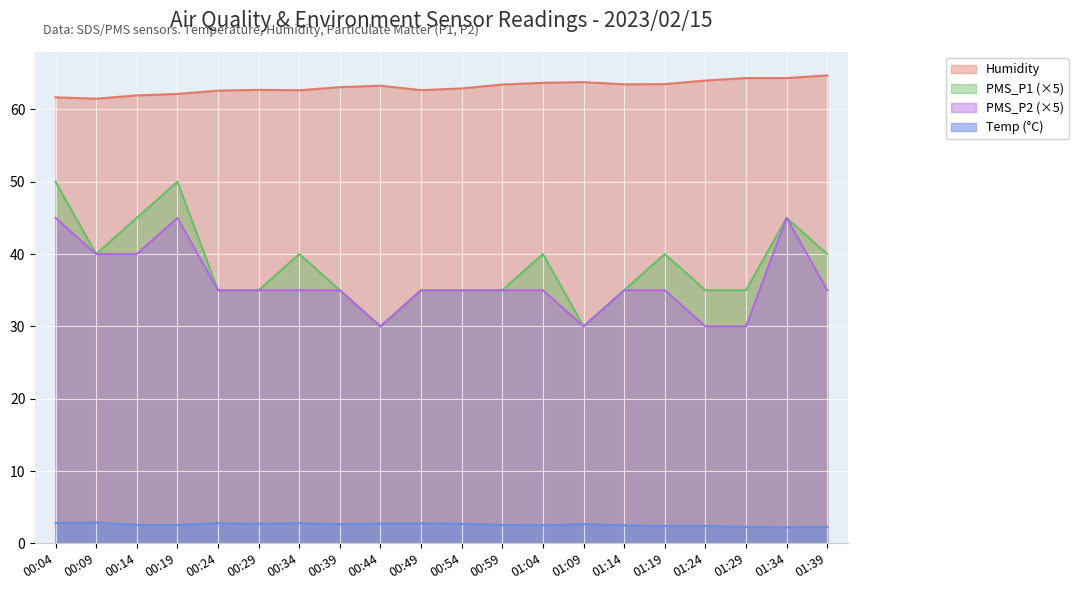

At which category does Temp reach its first local peak?

00:09